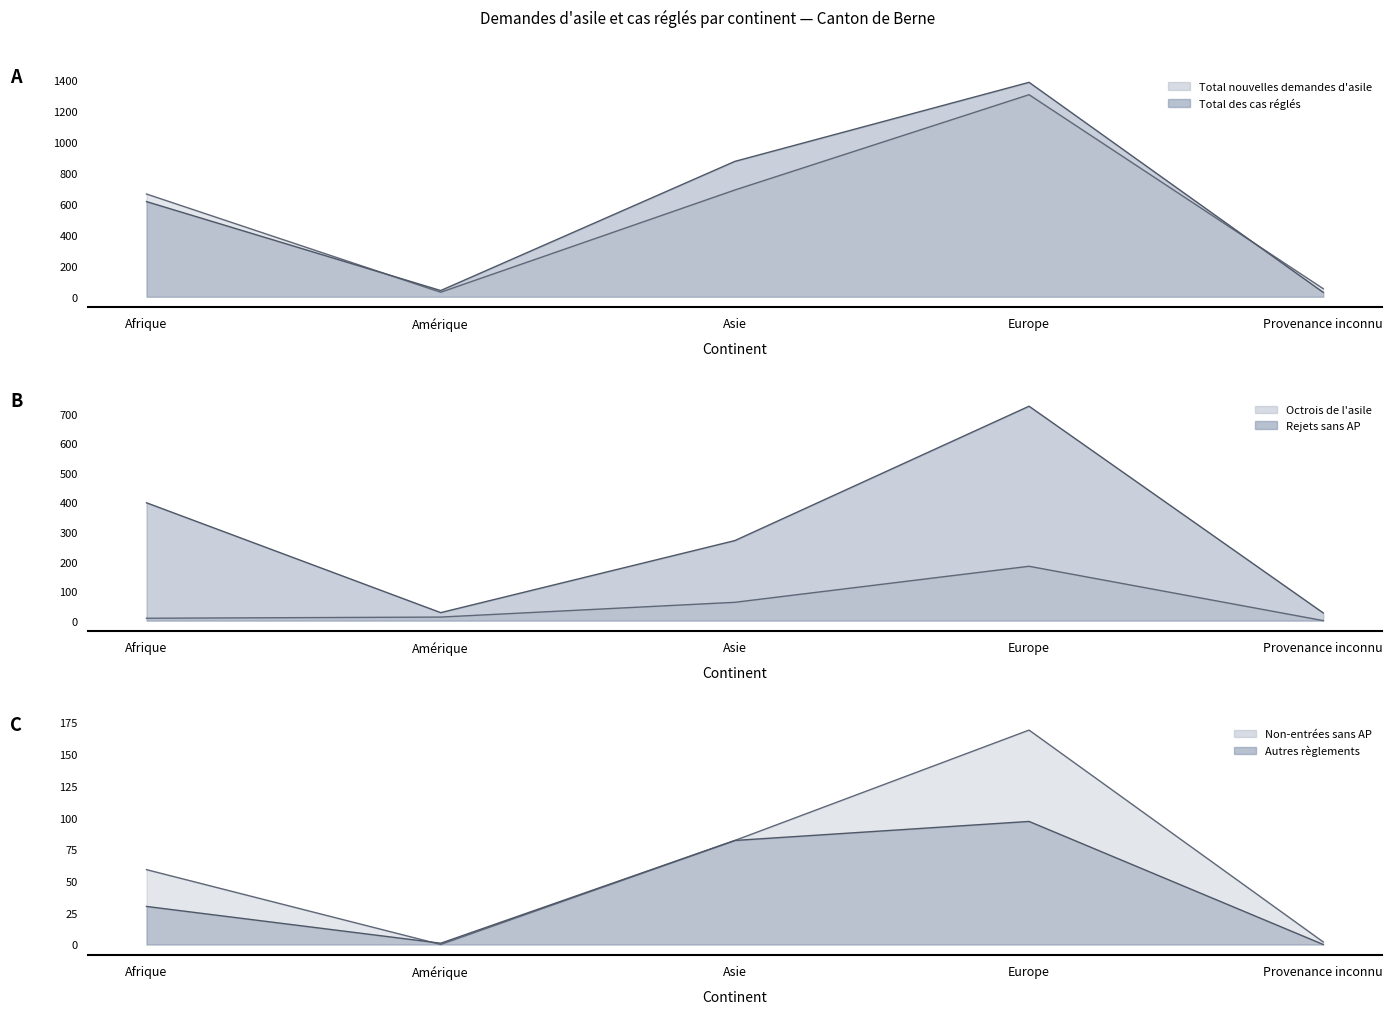

At which label does Non-entrées sans AP first exceed 59?

Asie